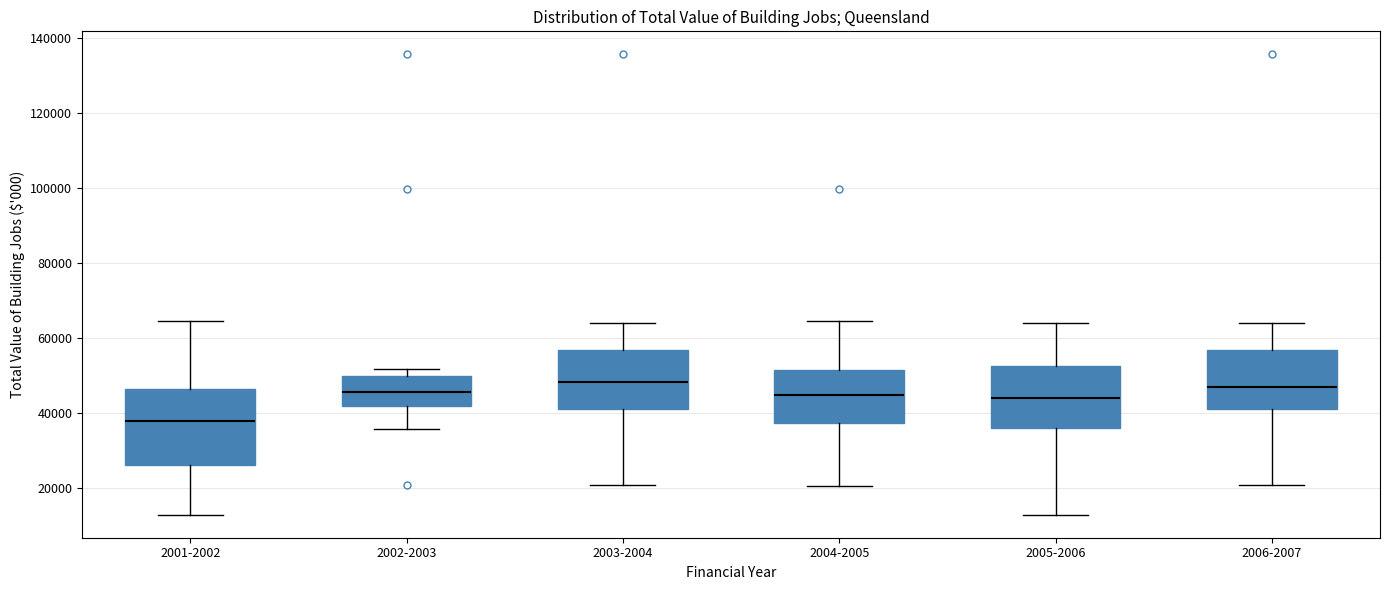

Reading left to right, read every box against the y-axis: the position of its median line, the range the box covers, and the ends of its whiskers. The values are not printed on the chart, so give them approximately, as read against the axis.

2001-2002: median 38000, box 26000 to 46000, whiskers 12000 to 64000
2002-2003: median 46000, box 42000 to 50000, whiskers 36000 to 52000
2003-2004: median 48000, box 42000 to 56000, whiskers 20000 to 64000
2004-2005: median 44000, box 38000 to 52000, whiskers 20000 to 64000
2005-2006: median 44000, box 36000 to 52000, whiskers 12000 to 64000
2006-2007: median 46000, box 42000 to 56000, whiskers 20000 to 64000